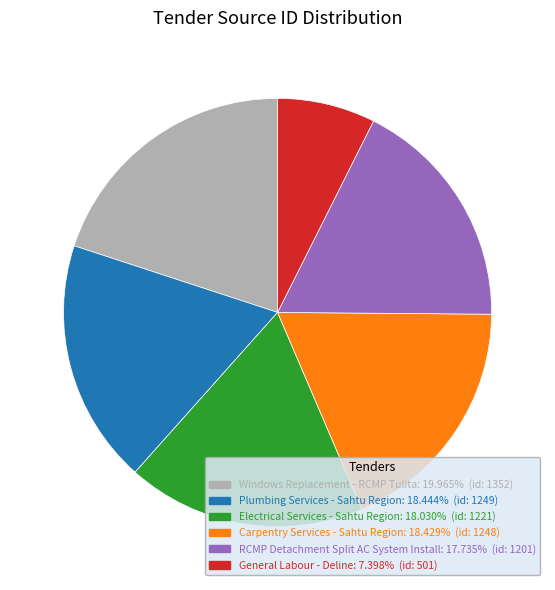

Approximately how many times larger is the value at RCMP Detachment Split AC System Install compared to Windows Replacement - RCMP Tulita?

0.9